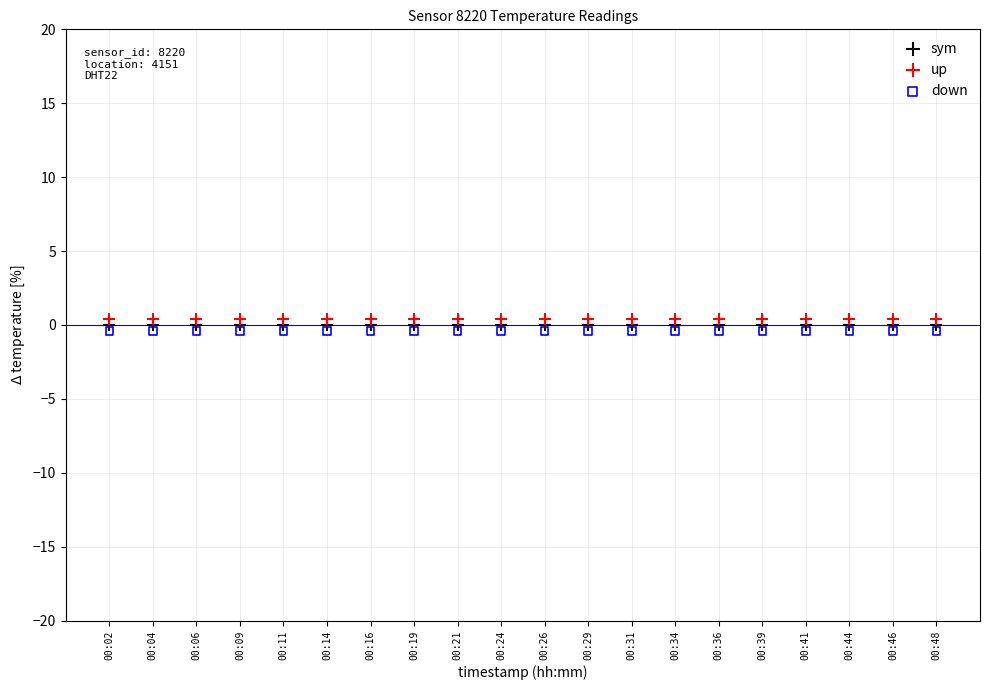

What are all the series names shown in the legend?

sym, up, down